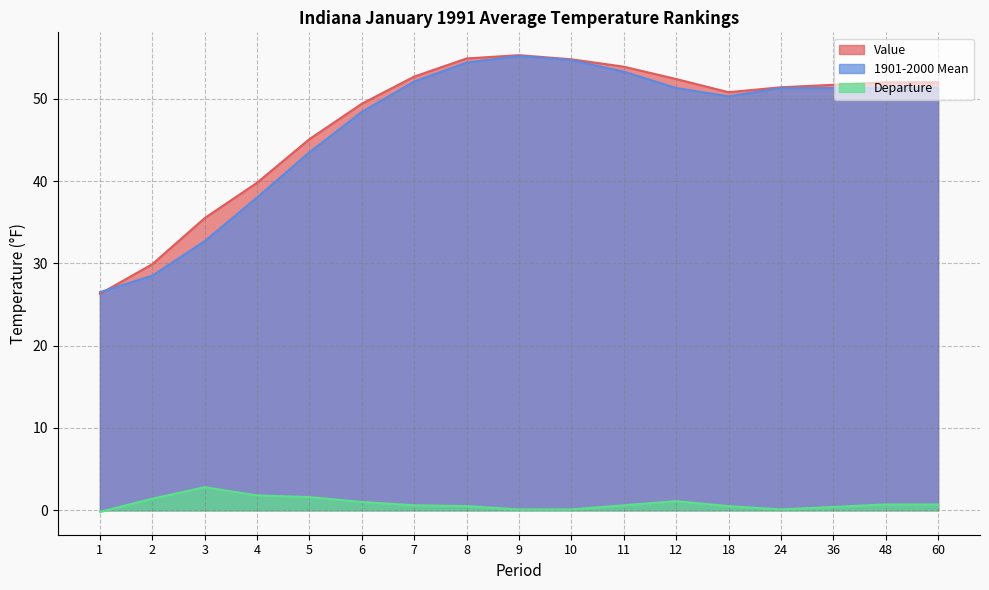

What is the average value of the Value series?

47.5